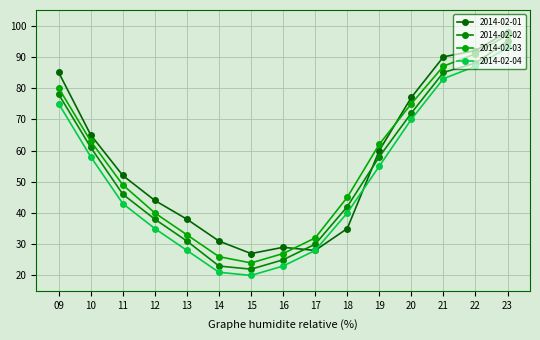

Read the 2014-02-04 value at 14.

21